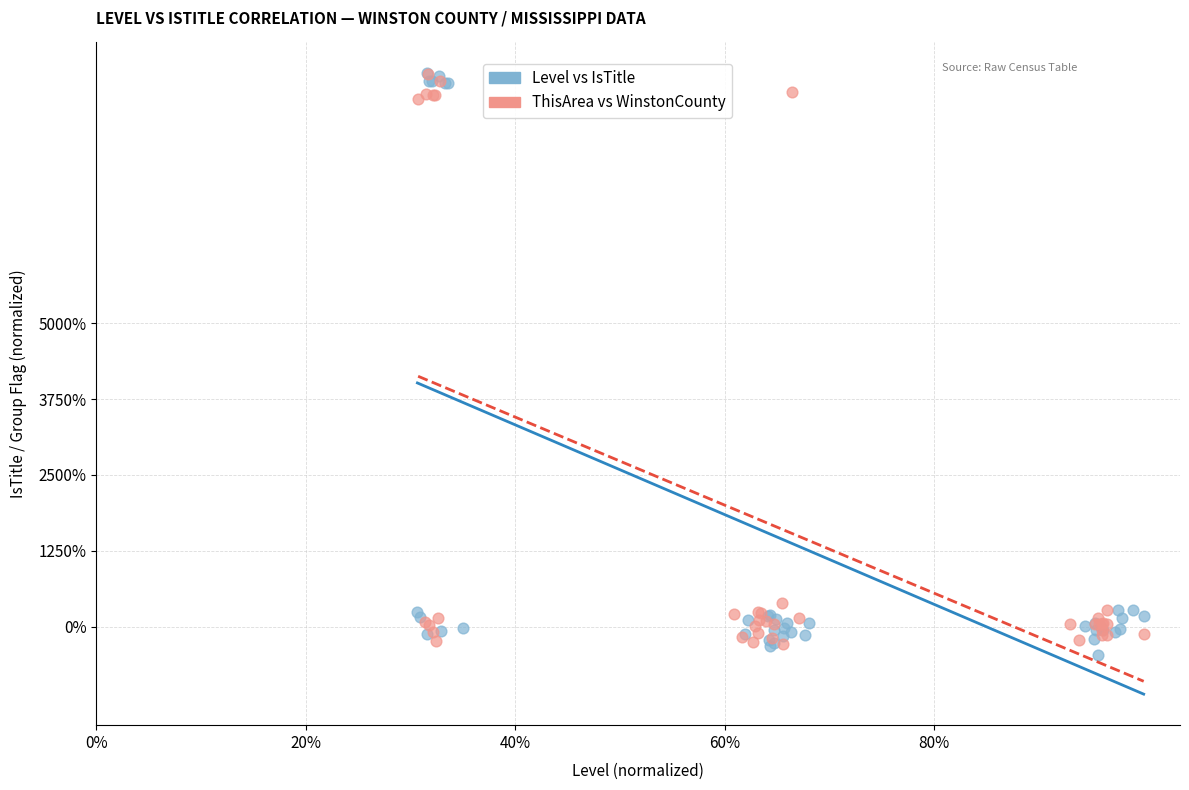

Which series has the widest spread of Y values?

Level vs IsTitle